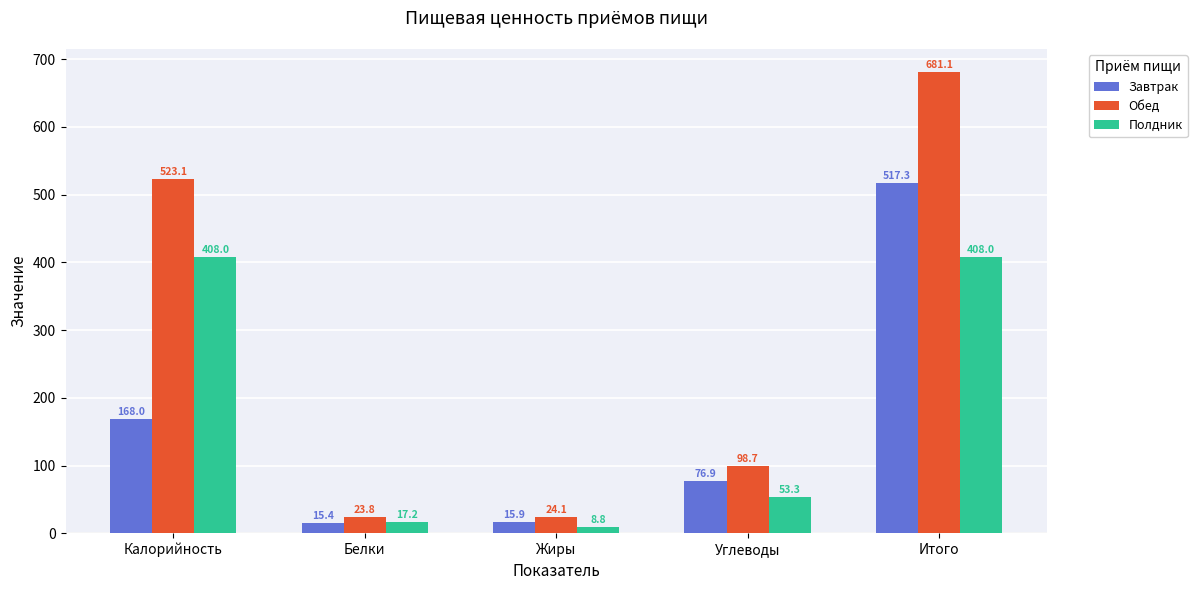

How many data points in Полдник are less than 53?

2